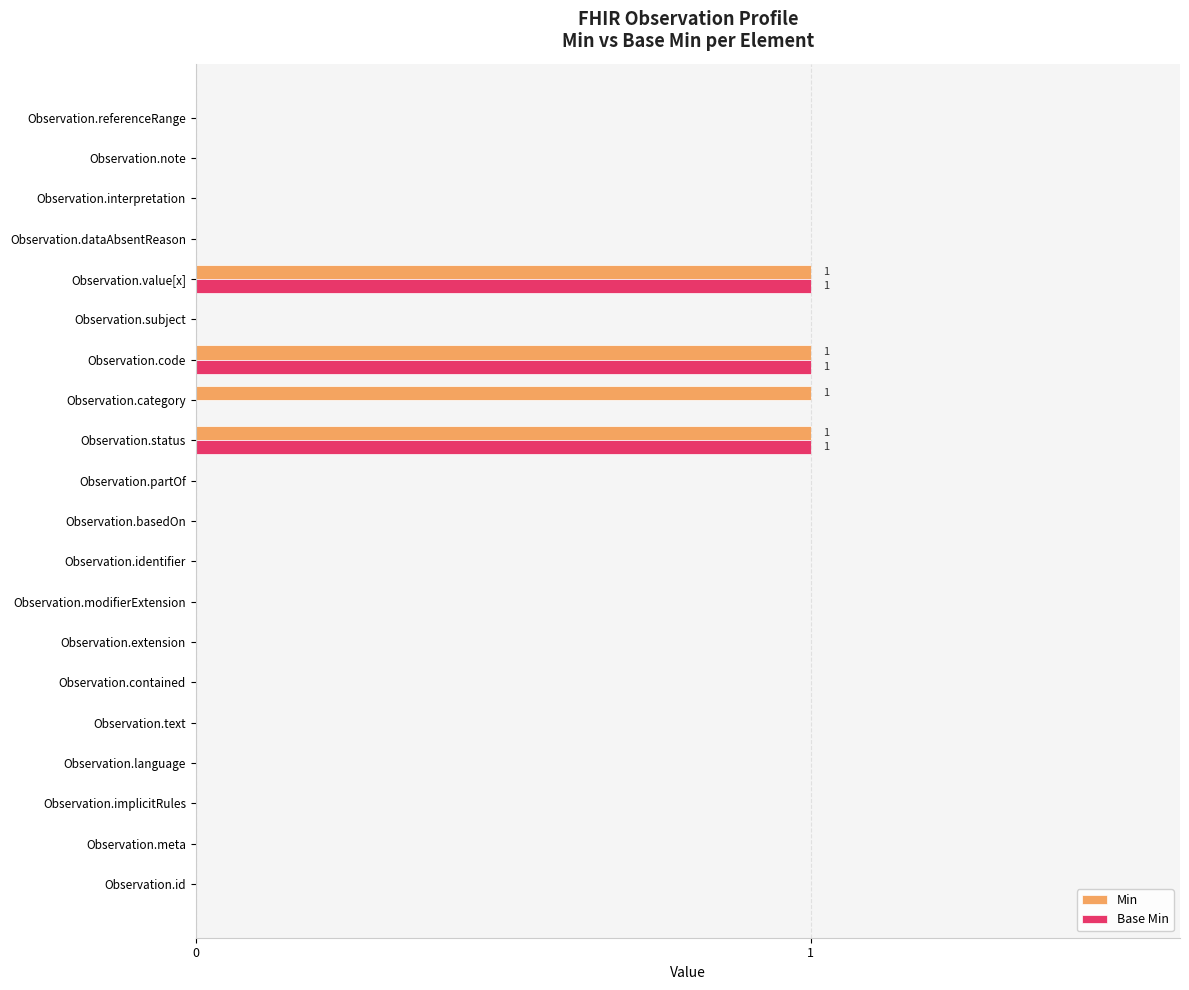

What is the sum of all Base Min values?

3